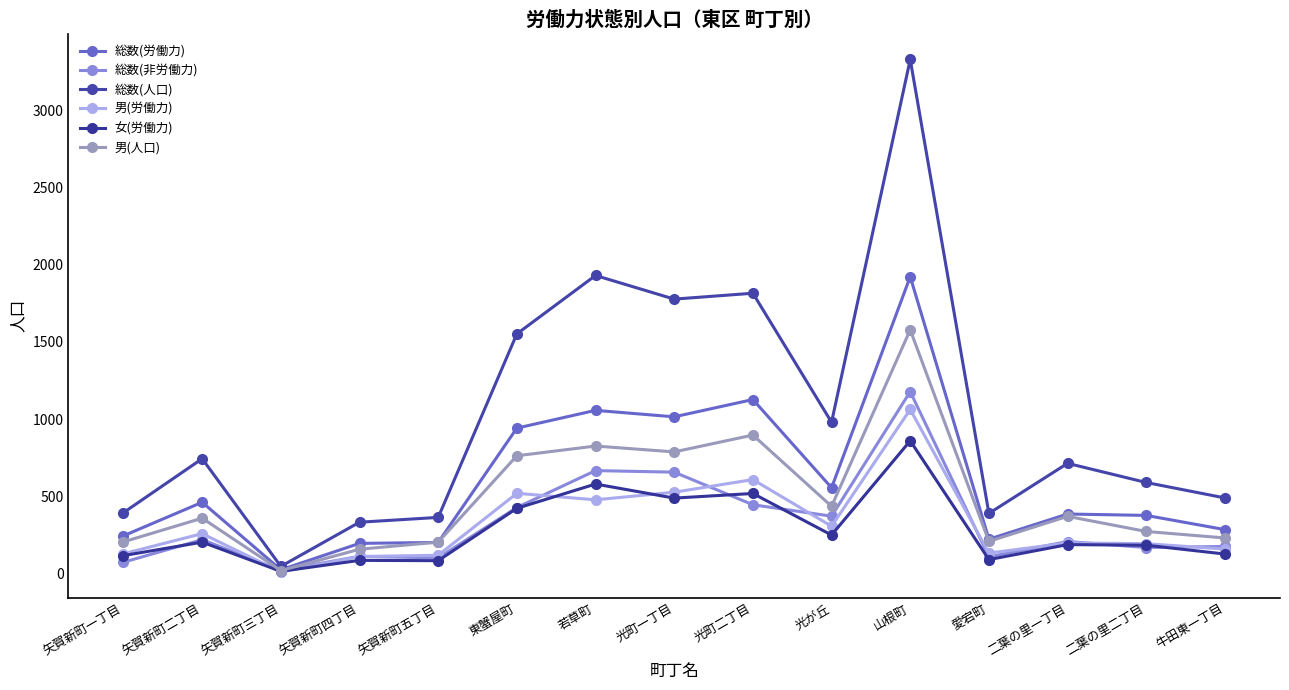

Count the number of data series in this chart.

6